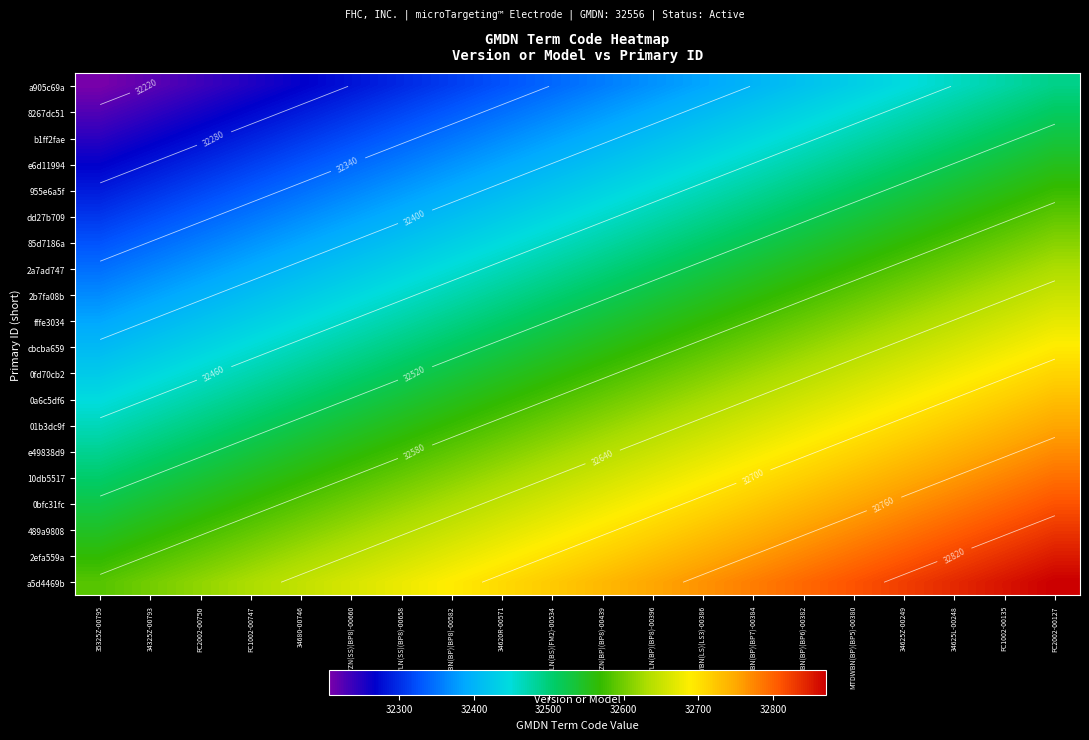

What is the total value across all series at MTDWZN(SS)(BP8)-00660?

649420